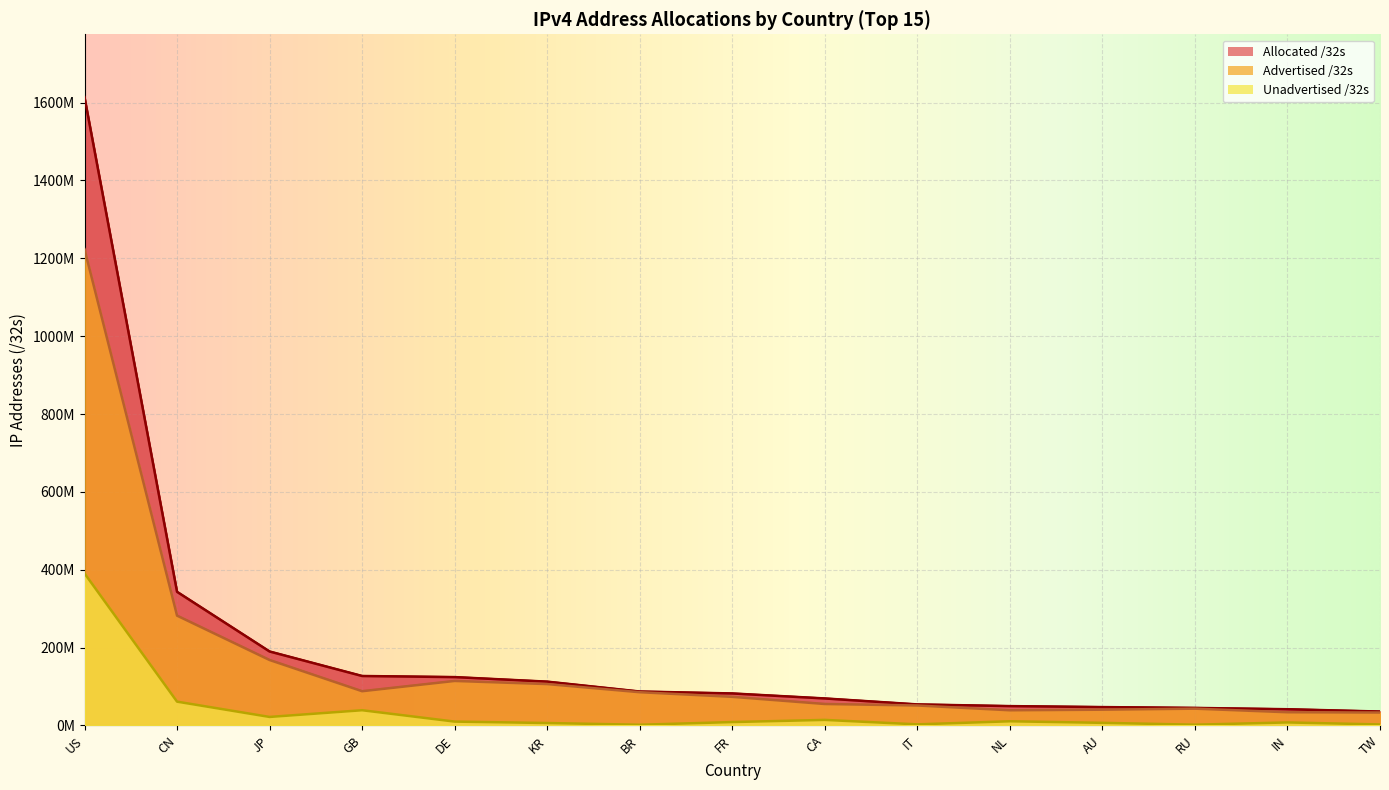

Reading left to right, list all the values displayed in this chart.

Allocated /32s: US=1614027872	CN=343185408	JP=189945600	GB=127011912	DE=124187136	KR=112500736	BR=87135744	FR=82177392	CA=69342208	IT=54028608	NL=49671968	AU=47158016	RU=45030272	IN=41637120	TW=35712000
Advertised /32s: US=1223430912	CN=282062080	JP=168101376	GB=87935232	DE=114302720	KR=106273152	BR=85385472	FR=73484544	CA=55108864	IT=51263744	NL=38962560	AU=40470784	RU=43122176	IN=33916928	TW=33185792
Unadvertised /32s: US=390596960	CN=61123328	JP=21844224	GB=39076680	DE=9884416	KR=6227584	BR=1750272	FR=8692848	CA=14233344	IT=2764864	NL=10709408	AU=6687232	RU=1908096	IN=7720192	TW=2526208